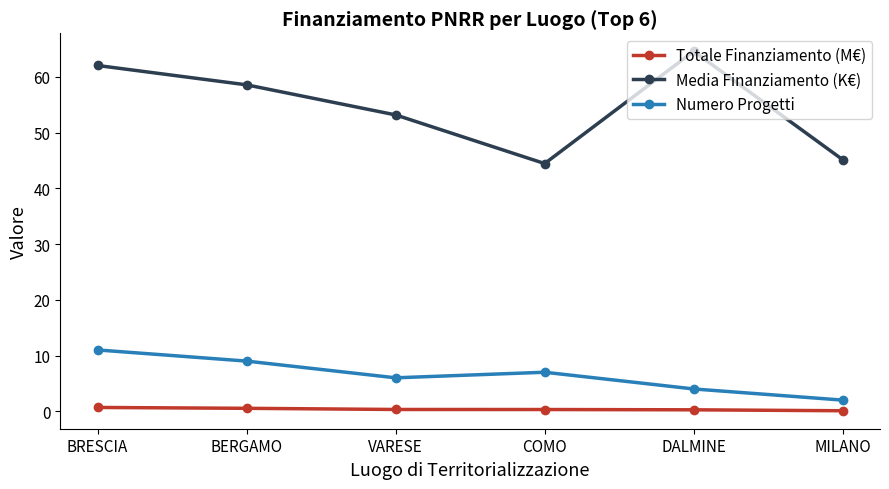

What is the label of the 4th point from the right?

VARESE